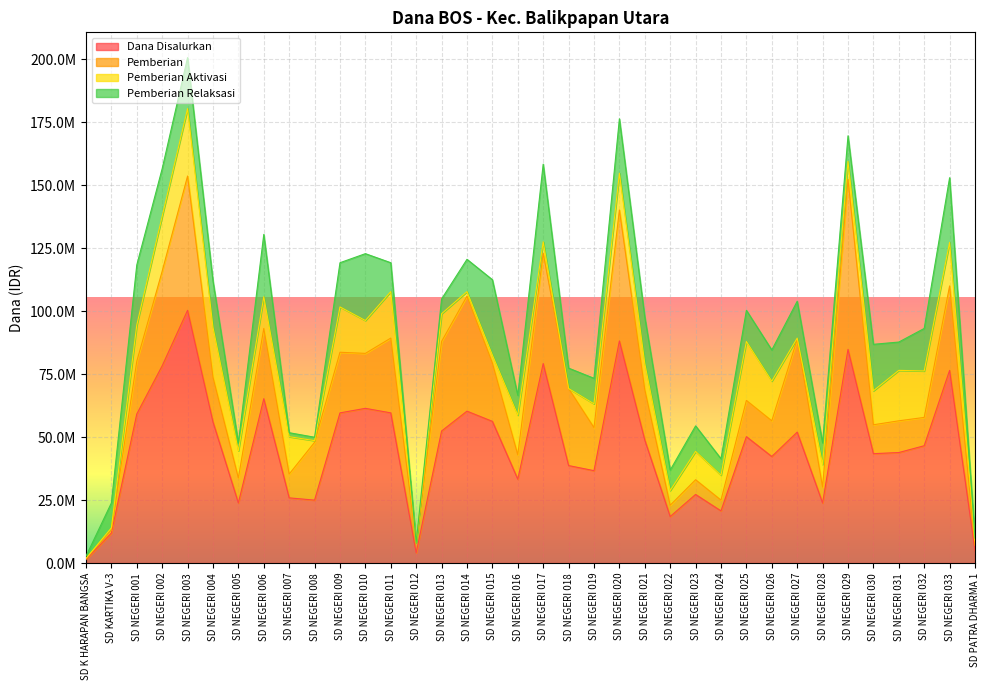

What is the label of the 33rd point from the right?

SD NEGERI 002